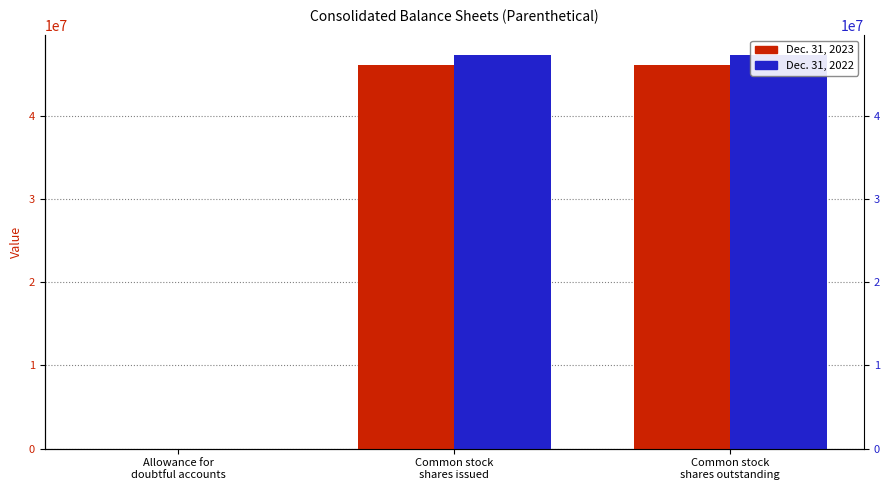

Is the value of Dec. 31, 2022 at Common stock
shares issued greater than the value of Dec. 31, 2023 at Common stock
shares outstanding?

Yes